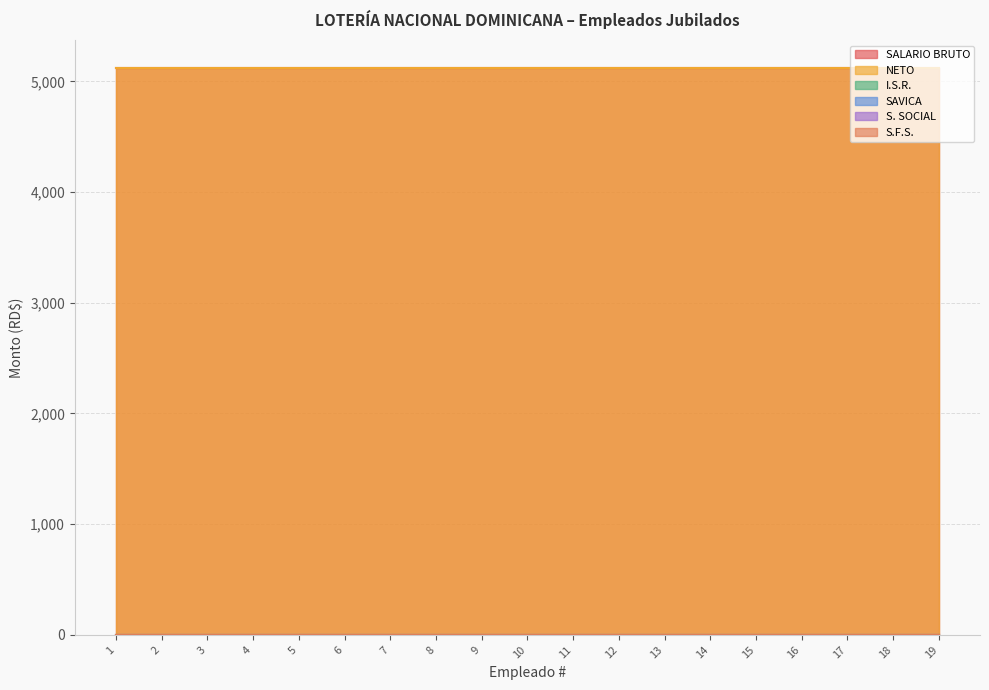

List the labels in order of S. SOCIAL value, smallest first.

1, 2, 3, 4, 5, 6, 7, 8, 9, 10, 11, 12, 13, 14, 15, 16, 17, 18, 19